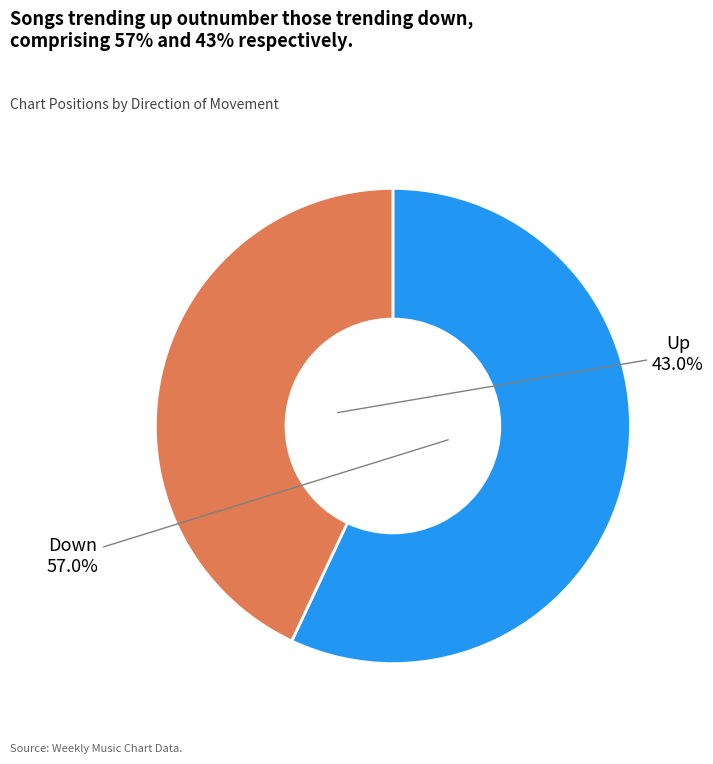

How many segments does this pie chart have?

2